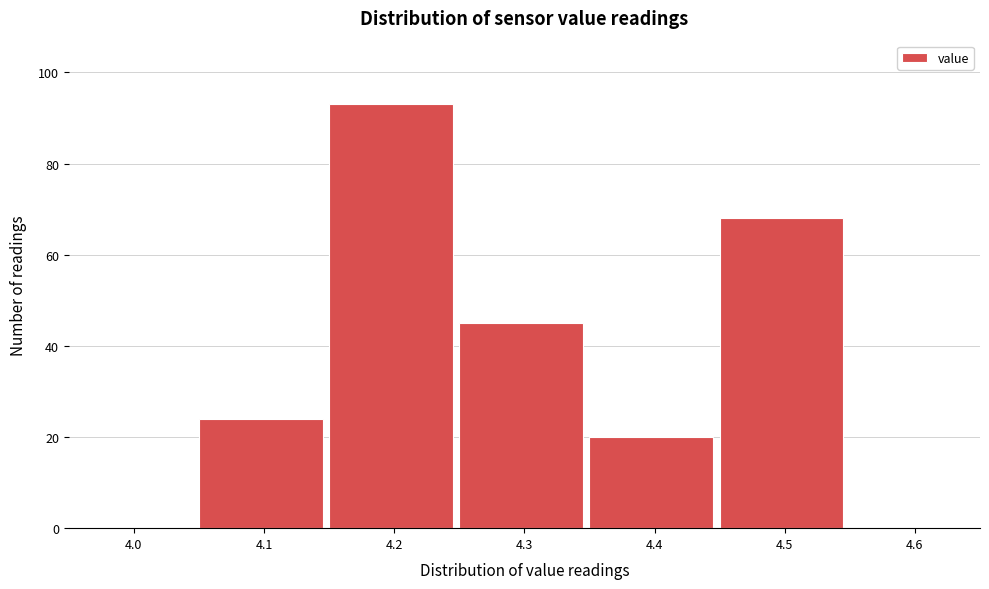

Reading left to right, list all the values displayed in this chart.

4.0=0	4.1=24	4.2=93	4.3=45	4.4=20	4.5=68	4.6=0